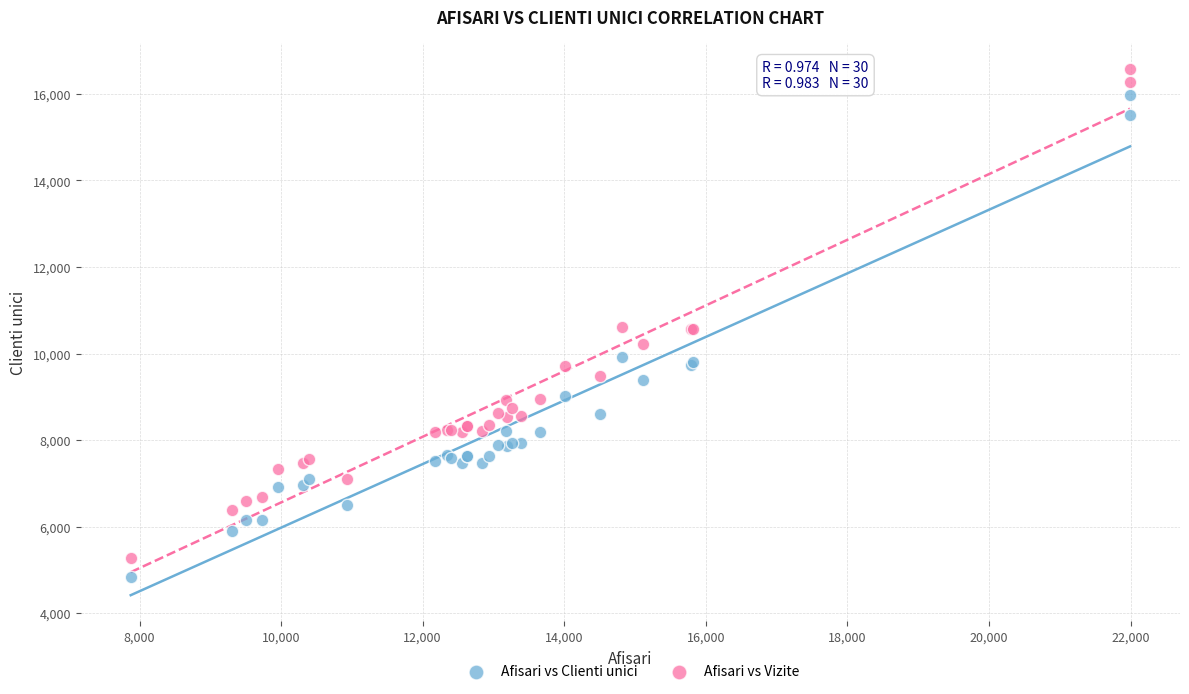

Which series has the largest Y range (max minus min)?

Afisari vs Vizite